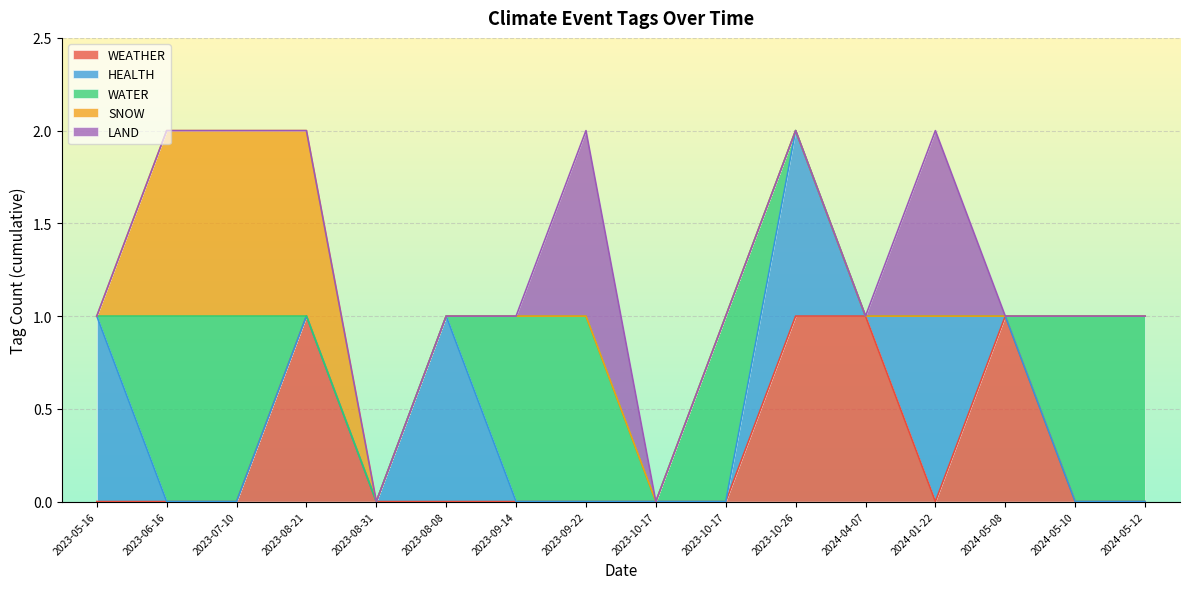

How many positive values does the HEALTH series have?

4